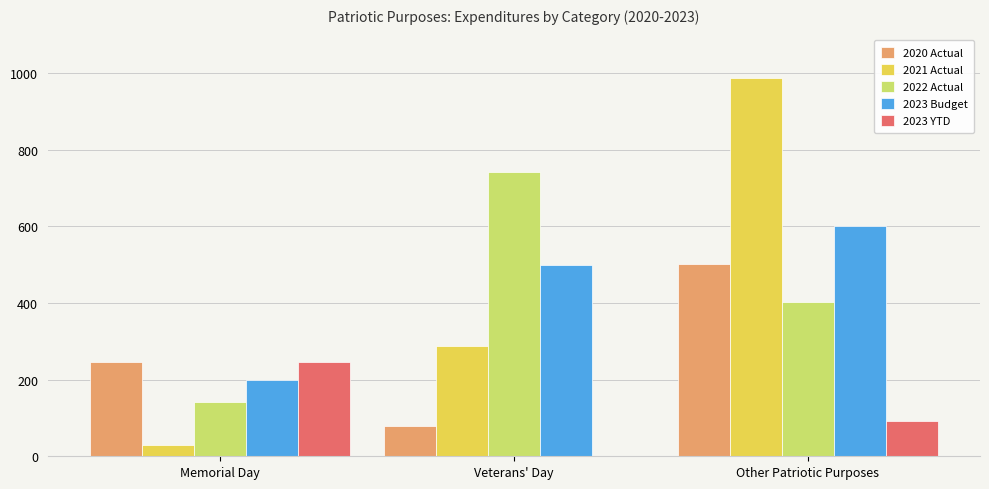

Does the chart contain stacked bars?

No